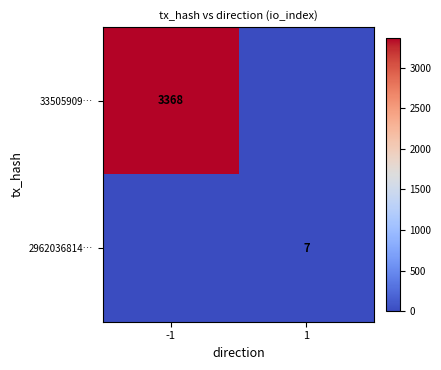

Count the number of data series in this chart.

2